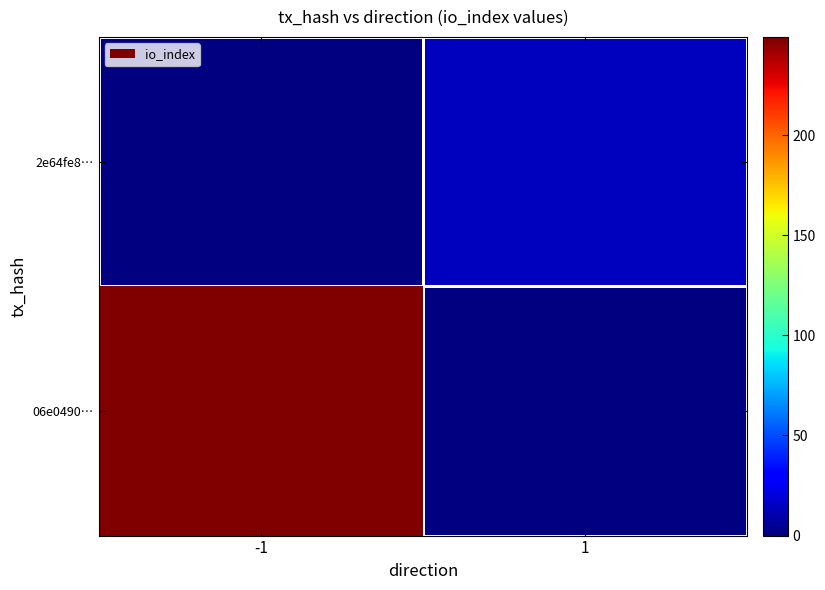

At which category is the sum across all series the highest?

-1